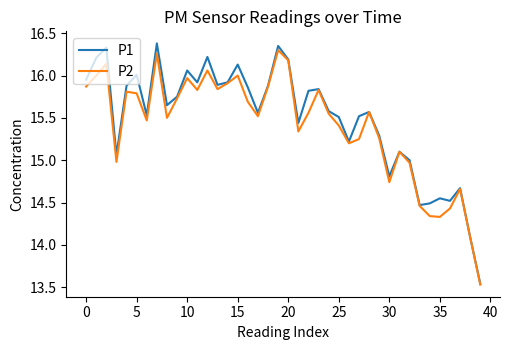

Which series has the largest range (max minus min)?

P1